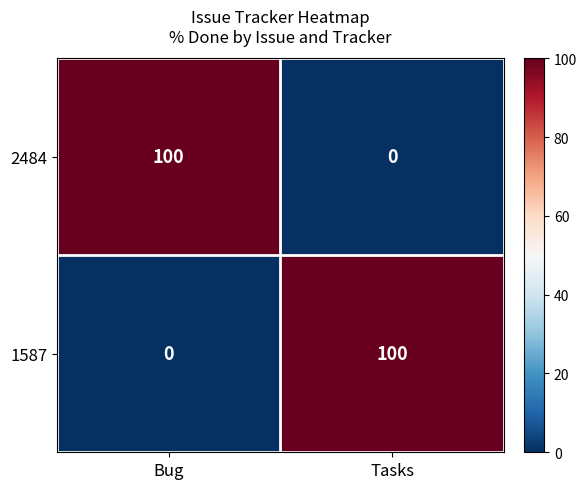

How many series are shown in this chart?

2